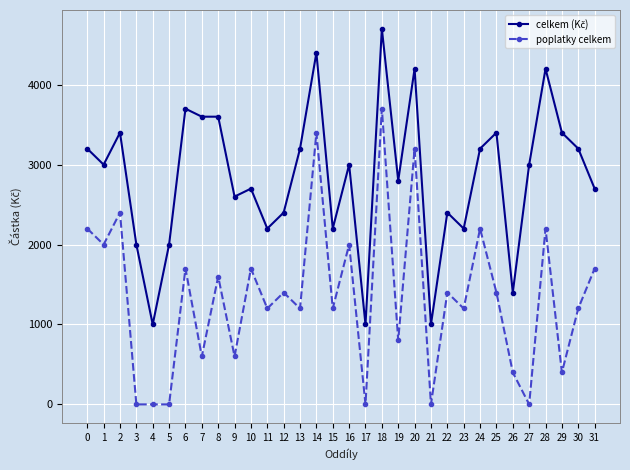

Count the number of categories in the chart.

32